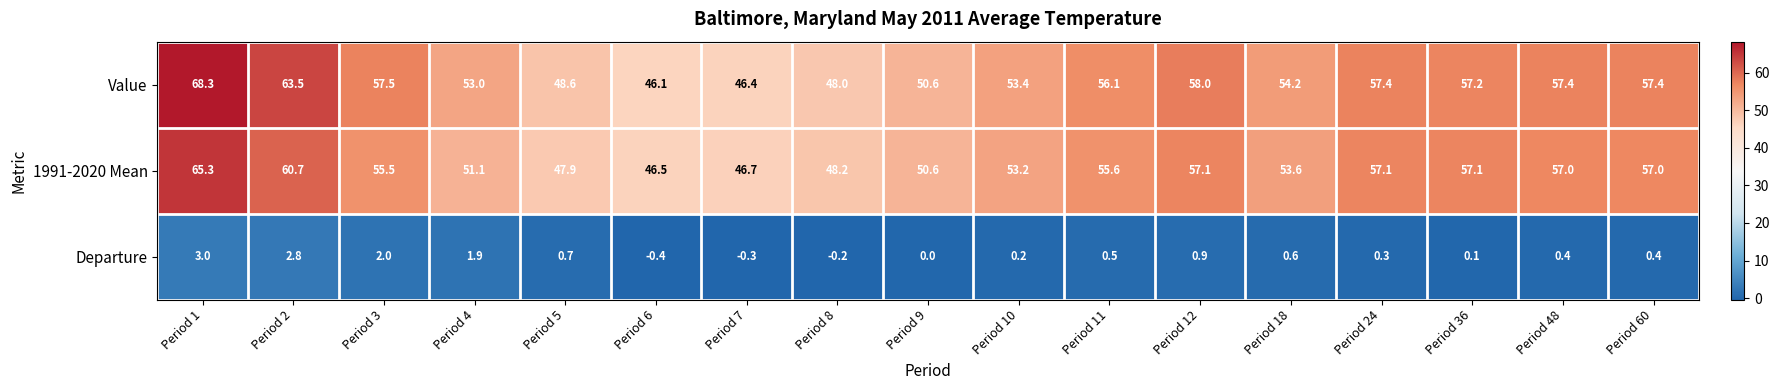

How many data points in Value are less than 56?

8